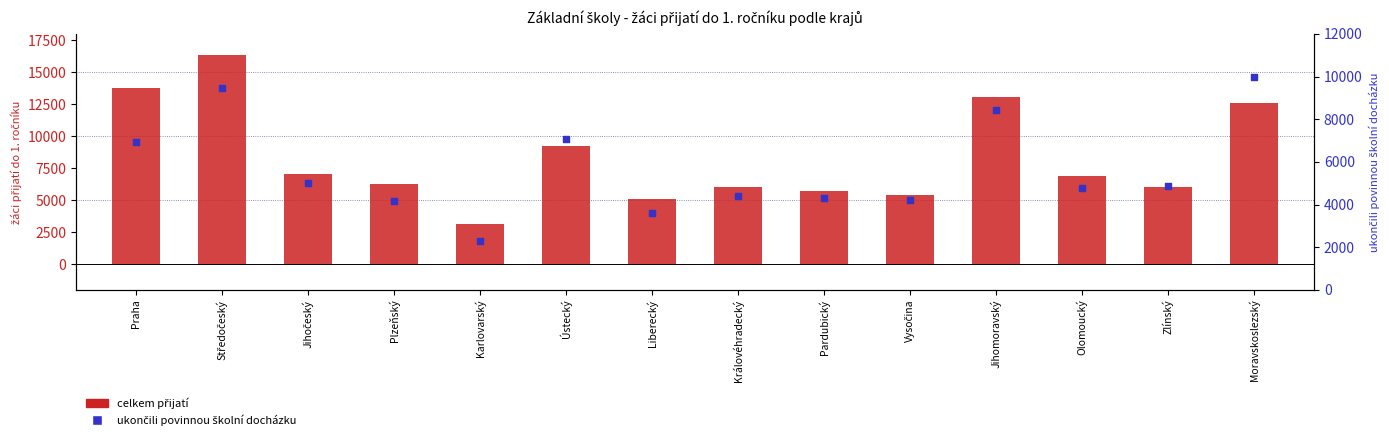

Which series reaches the maximum Y coordinate?

celkem přijatí